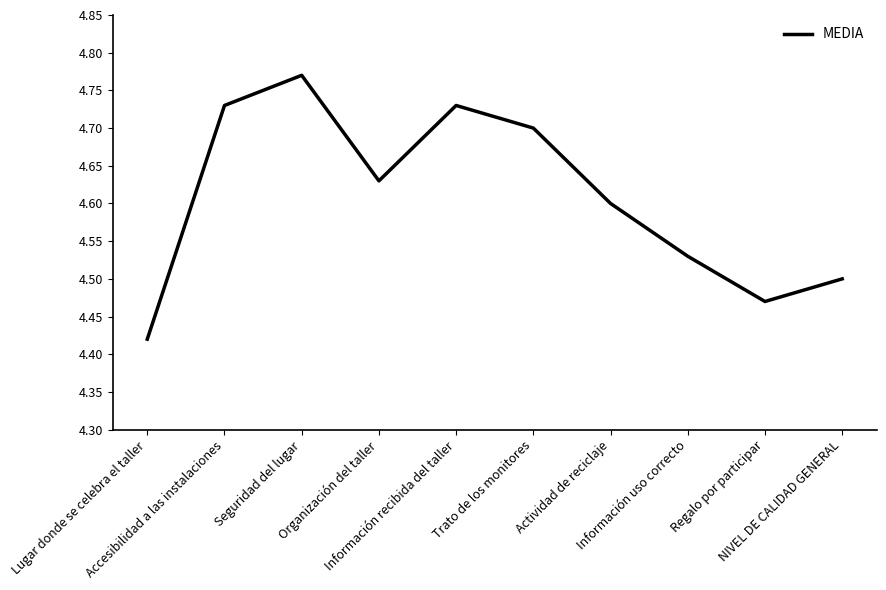

At which category does the chart reach its minimum across all series?

Lugar donde se celebra el taller